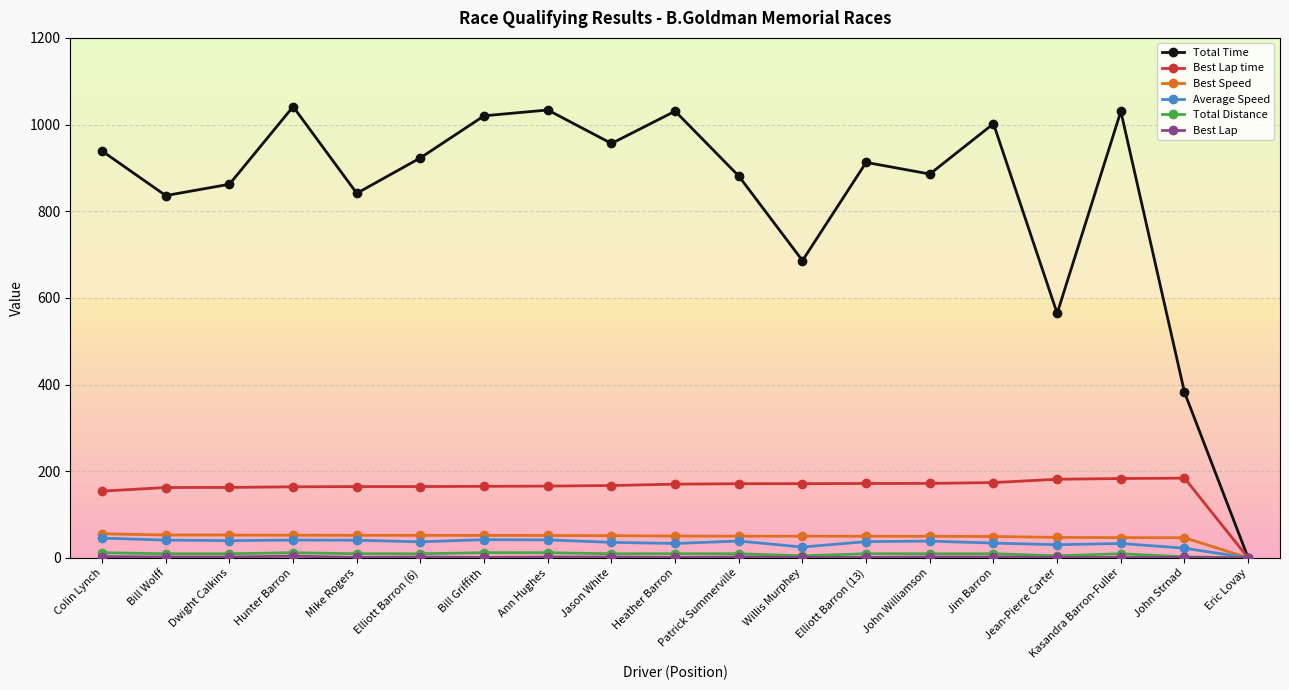

The Total Time series shows 862.3 at Dwight Calkins. True or false?

True